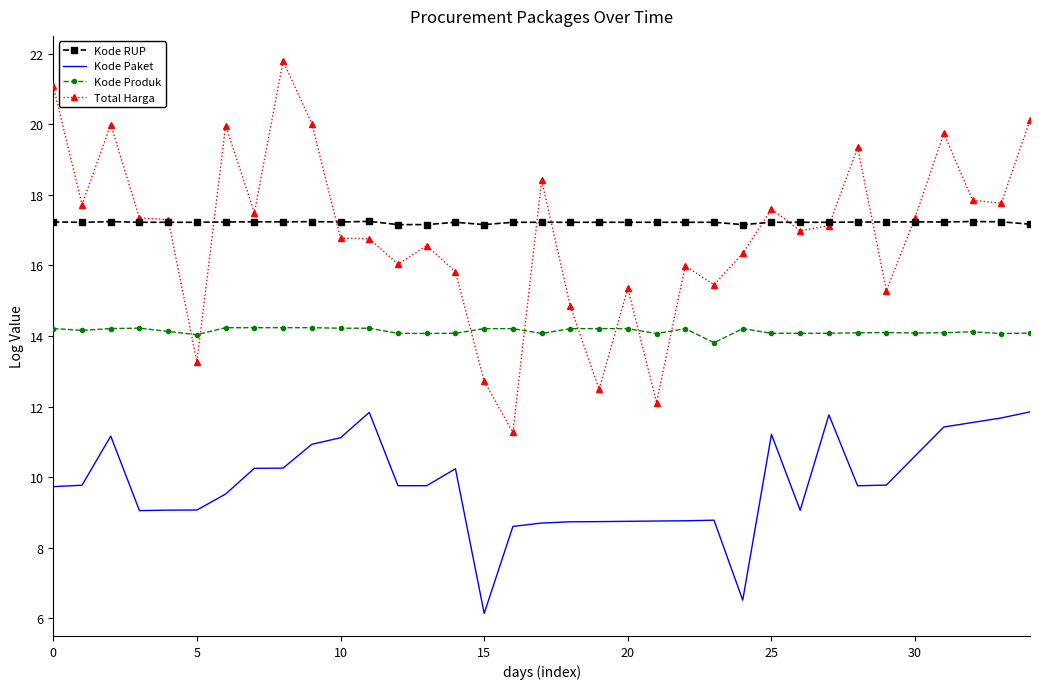

True or false: Total Harga and Kode Paket intersect in this chart.

False